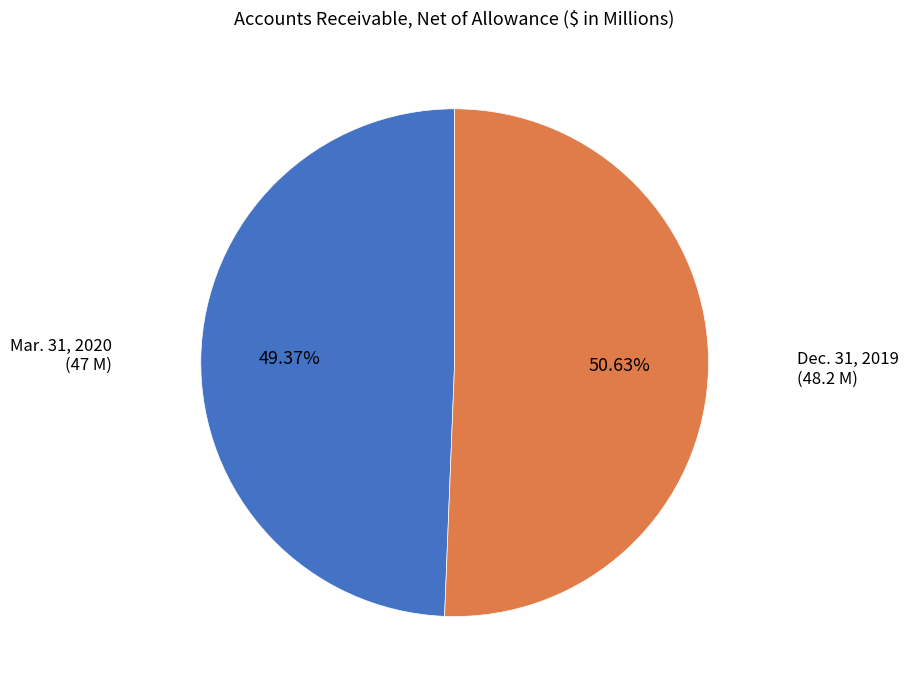

True or false: Mar. 31, 2020 accounts for 49% of the total.

True